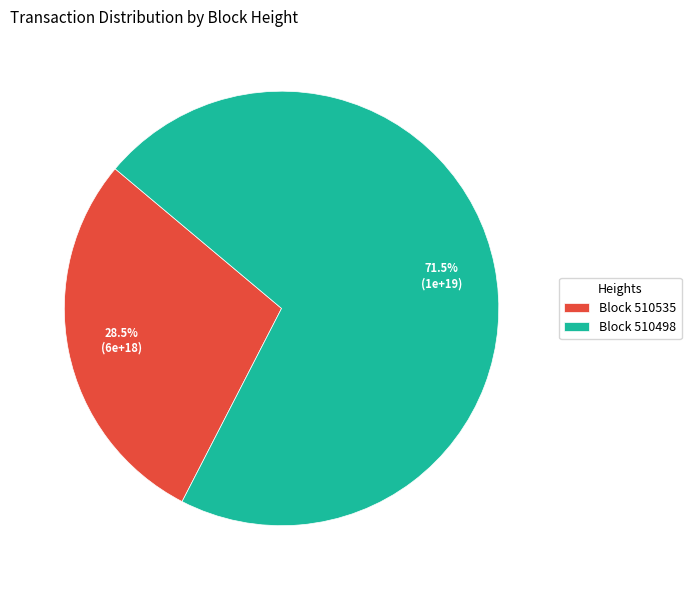

What is the smallest slice in the pie chart?

Block 510535